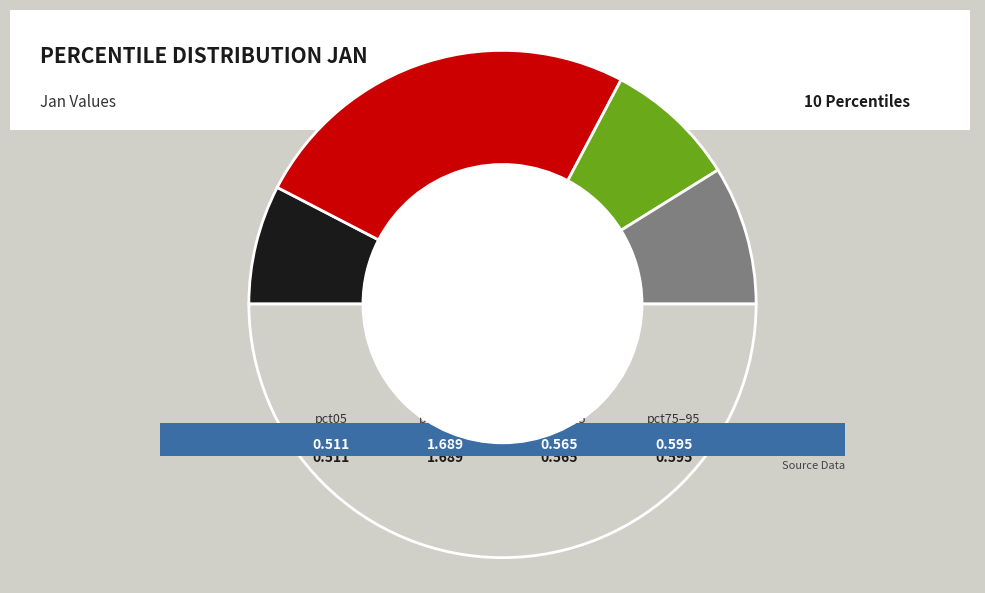

The pct05 slice represents 15% of the pie. True or false?

True